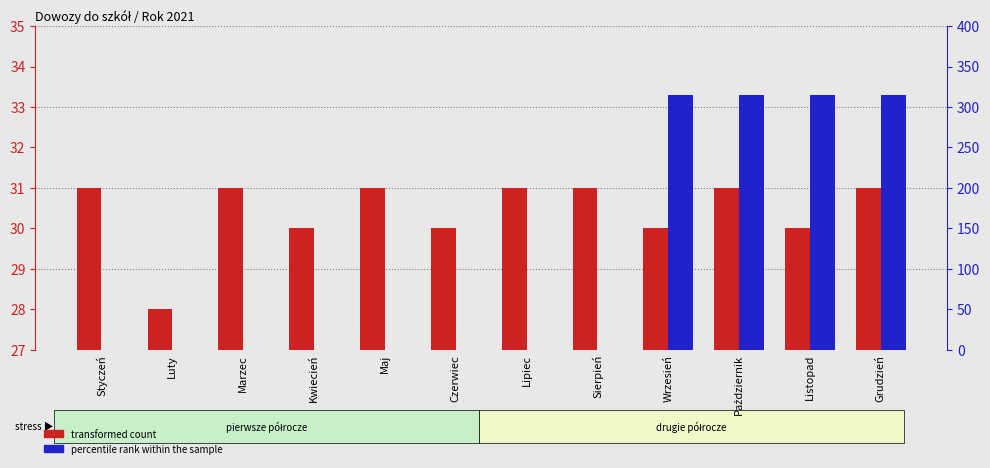

Reading left to right, transcribe all the data shown in this chart.

transformed count: 31	28	31	30	31	30	31	31	30	31	30	31
percentile rank within the sample: 0	0	0	0	0	0	0	0	315	315	315	315